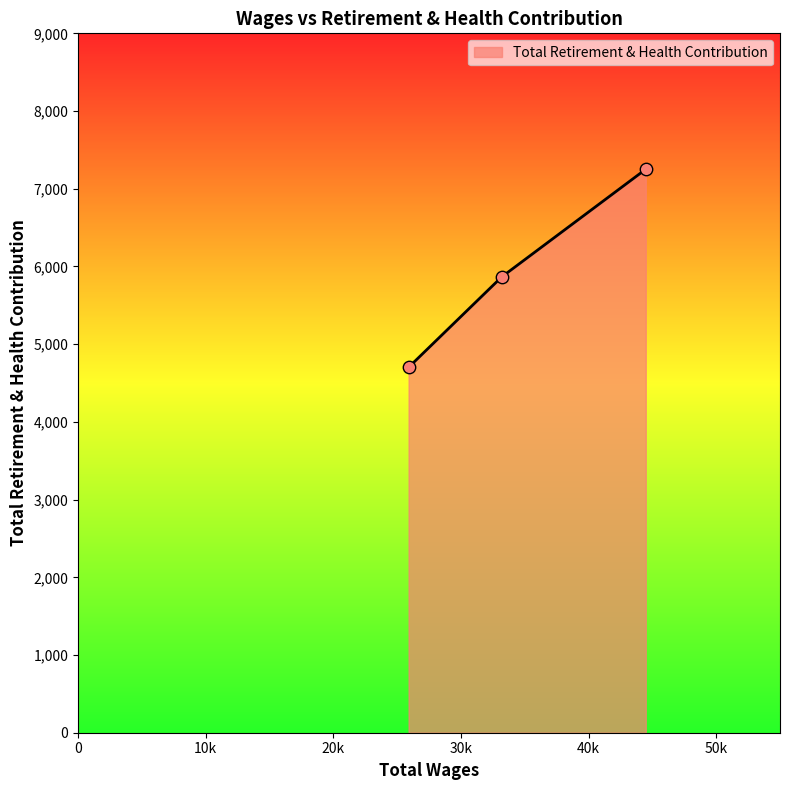

What is the sum of all values?

17819